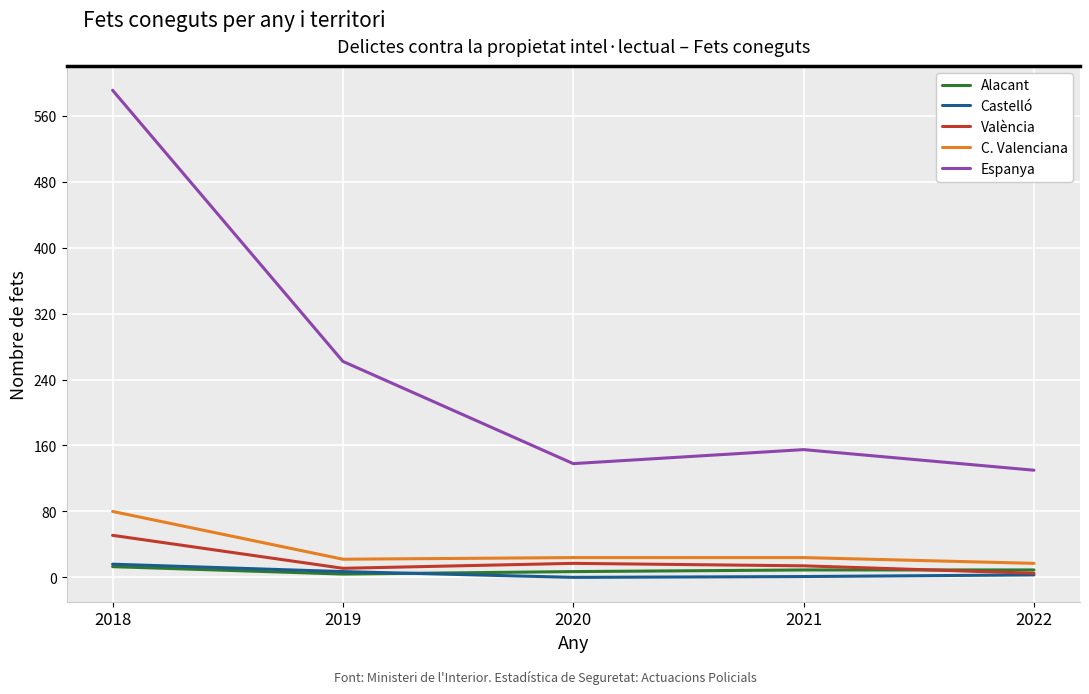

True or false: Castelló has a value of 1 at 2021.

True